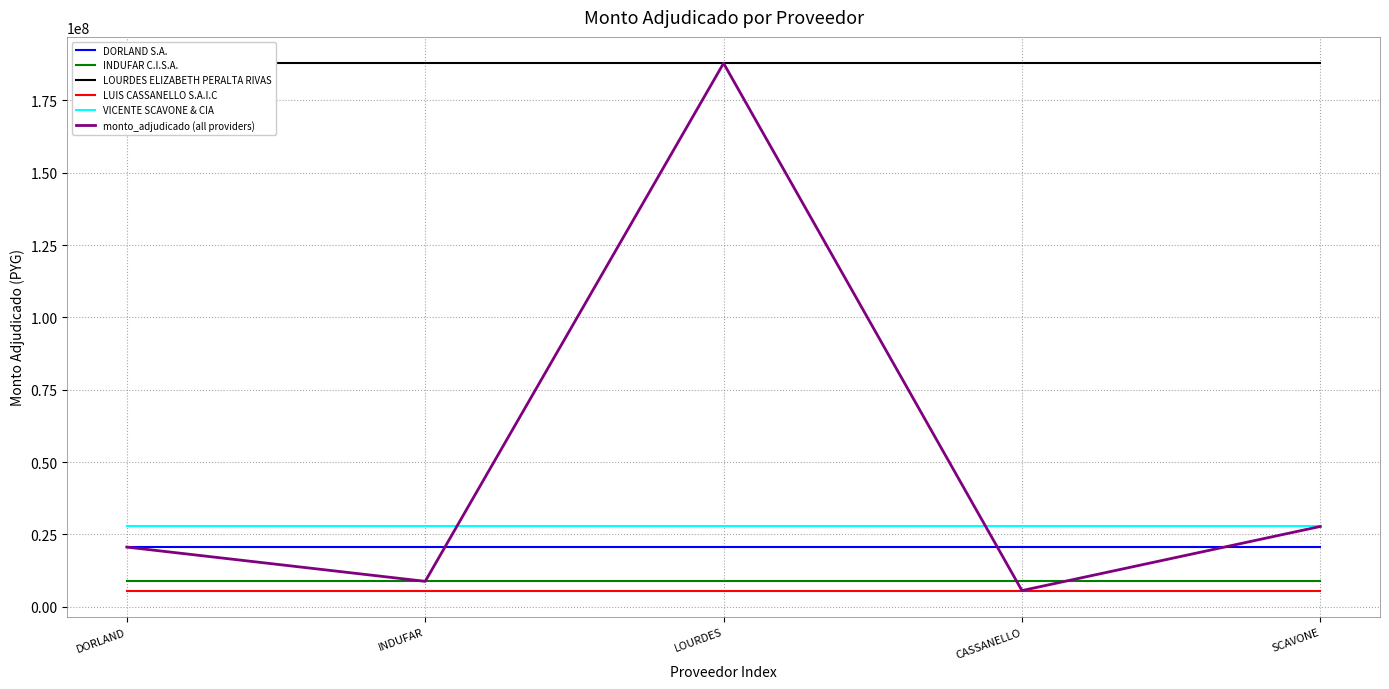

What is the difference between the maximum and minimum values in the monto_adjudicado (all providers) series?

182221000